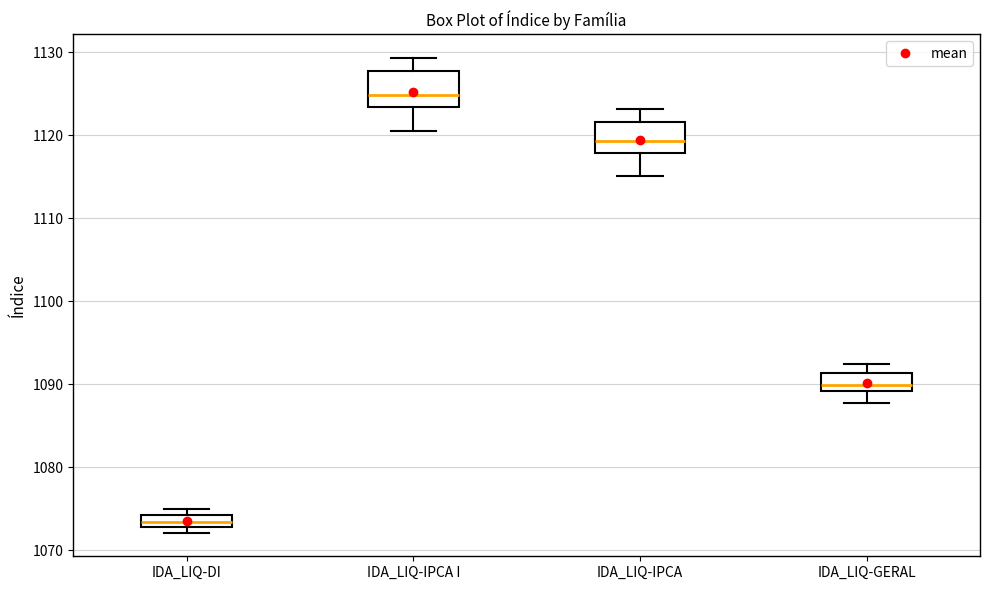

Which box's median line is the lowest?

IDA_LIQ-DI